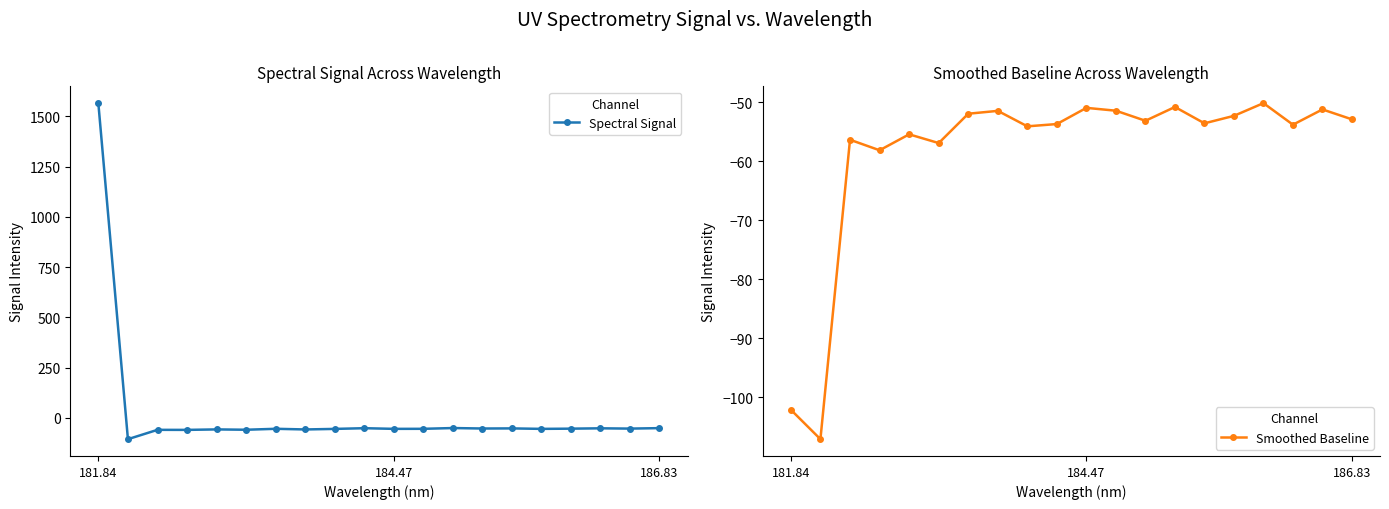

Which series has the largest total across all categories?

Spectral Signal